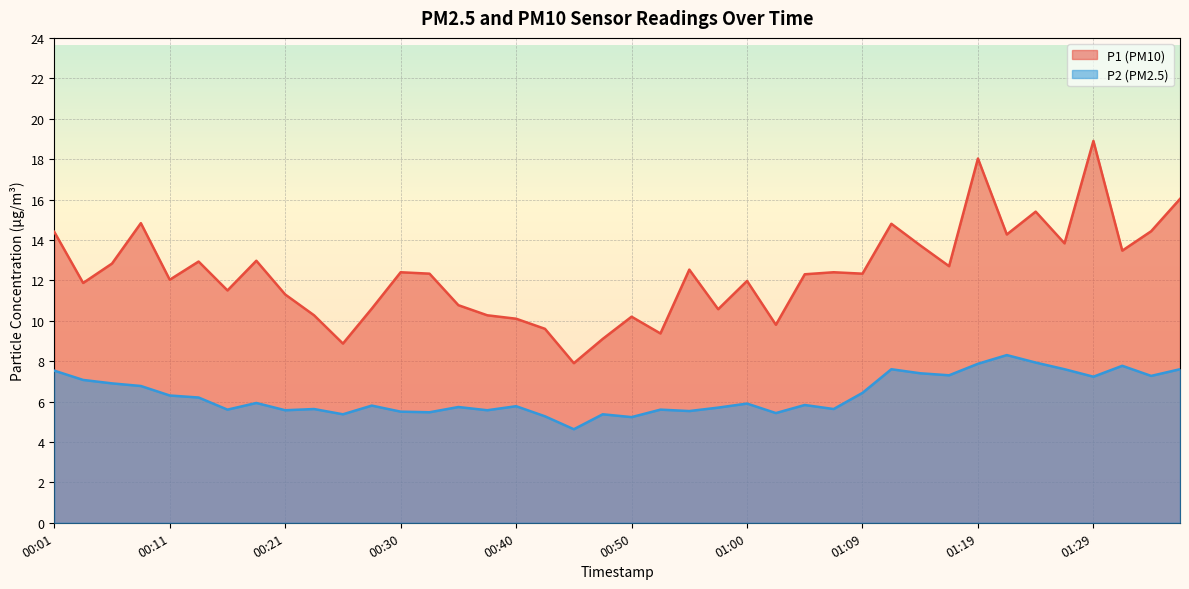

Reading right to left, list all the values displayed in this chart.

P1: 01:36=16.0	01:34=14.4	01:31=13.5	01:29=18.9	01:26=13.8	01:24=15.4	01:21=14.3	01:19=18.0	01:17=12.7	01:14=13.7	01:12=14.8	01:09=12.3	01:07=12.4	01:04=12.3	01:02=9.8	01:00=12.0	00:57=10.6	00:55=12.5	00:52=9.4	00:50=10.2	00:47=9.1	00:45=7.9	00:42=9.6	00:40=10.1	00:38=10.3	00:35=10.8	00:33=12.3	00:30=12.4	00:28=10.6	00:25=8.9	00:23=10.3	00:21=11.3	00:18=13.0	00:16=11.5	00:13=12.9	00:11=12.0	00:08=14.8	00:06=12.8	00:04=11.9	00:01=14.4
P2: 01:36=7.6	01:34=7.3	01:31=7.8	01:29=7.2	01:26=7.6	01:24=7.9	01:21=8.3	01:19=7.9	01:17=7.3	01:14=7.4	01:12=7.6	01:09=6.4	01:07=5.6	01:04=5.8	01:02=5.4	01:00=5.9	00:57=5.7	00:55=5.5	00:52=5.6	00:50=5.2	00:47=5.4	00:45=4.6	00:42=5.3	00:40=5.8	00:38=5.6	00:35=5.7	00:33=5.5	00:30=5.5	00:28=5.8	00:25=5.4	00:23=5.6	00:21=5.6	00:18=5.9	00:16=5.6	00:13=6.2	00:11=6.3	00:08=6.8	00:06=6.9	00:04=7.1	00:01=7.5